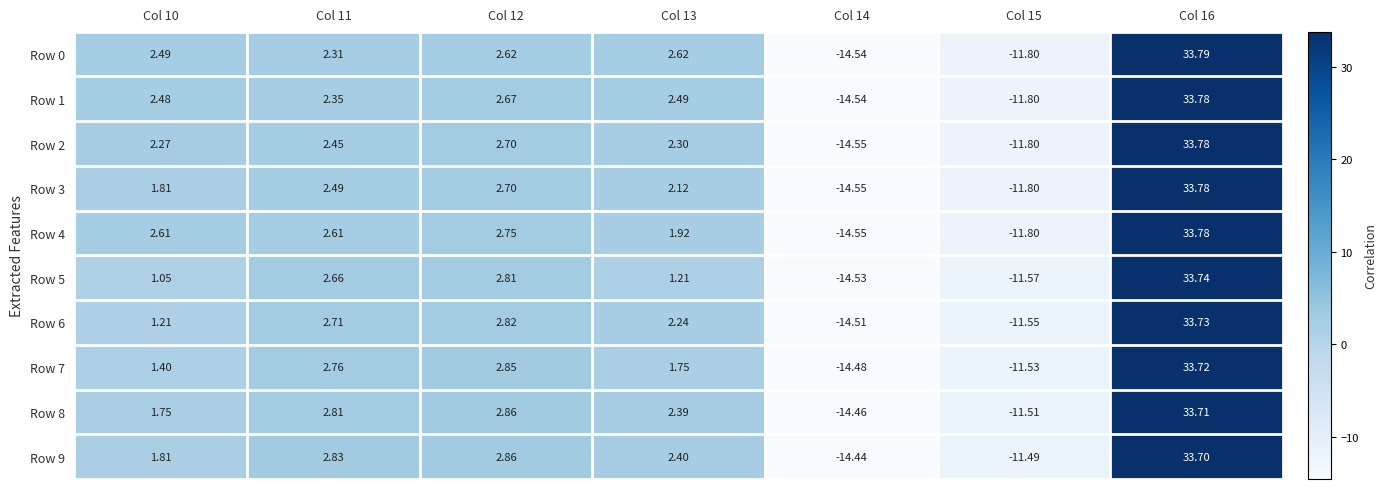

Is the value of Row 9 at Col 16 greater than the value of Row 7 at Col 11?

Yes